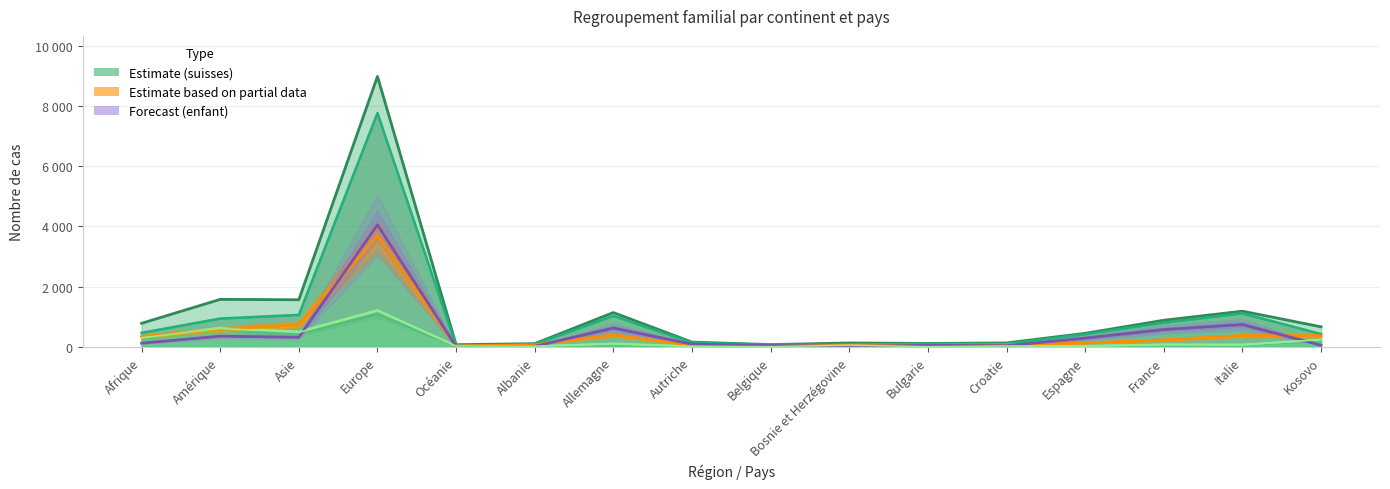

At which category does the chart reach its minimum across all series?

Bulgarie